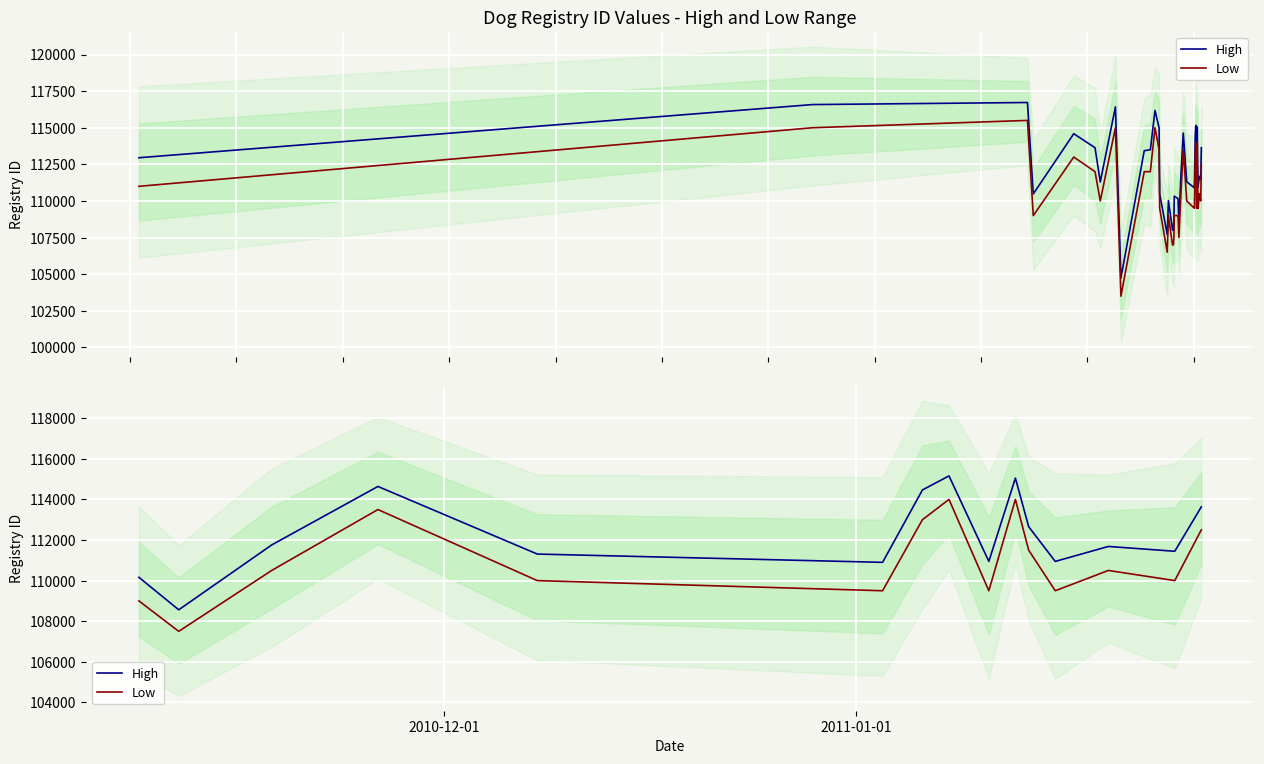

In High, how many points are lower than both neighbors (excluding endpoints)?

5